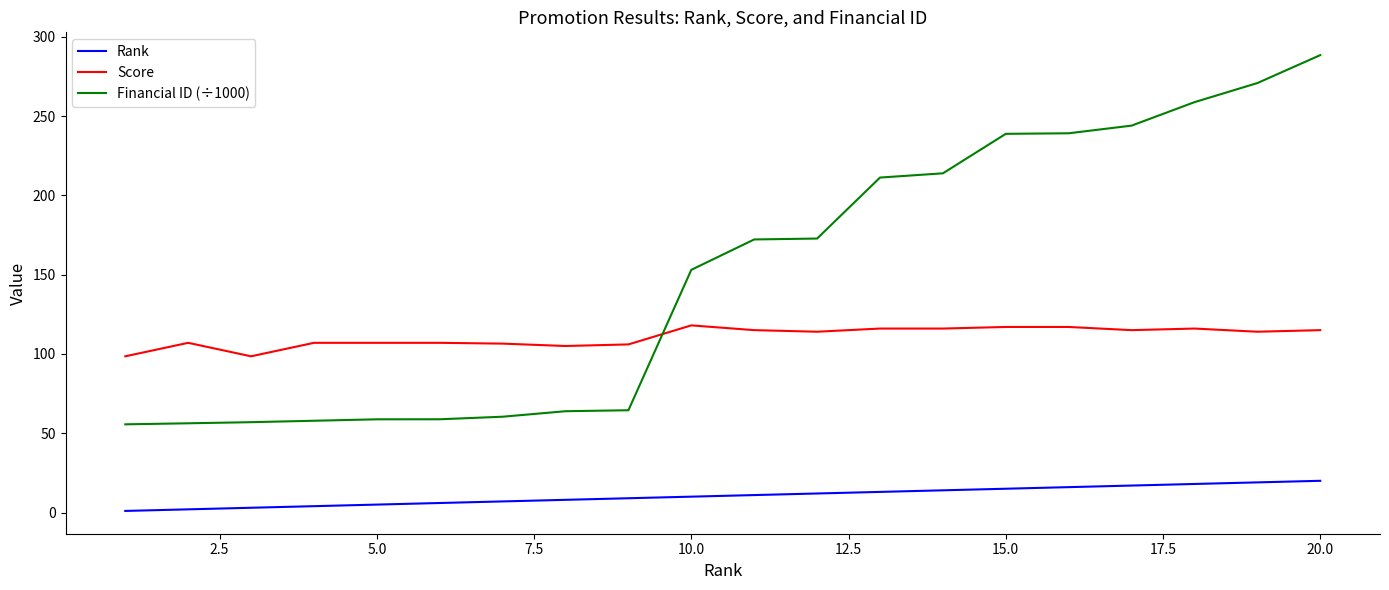

True or false: Score and Rank intersect in this chart.

False